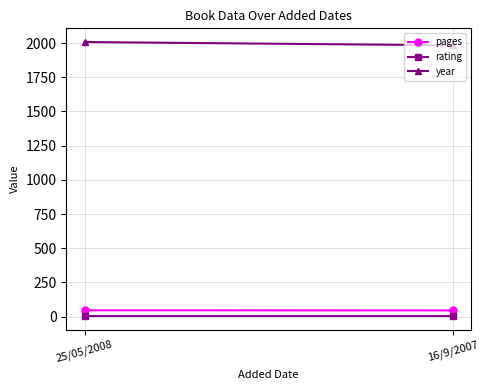

What are all the series names shown in the legend?

pages, rating, year